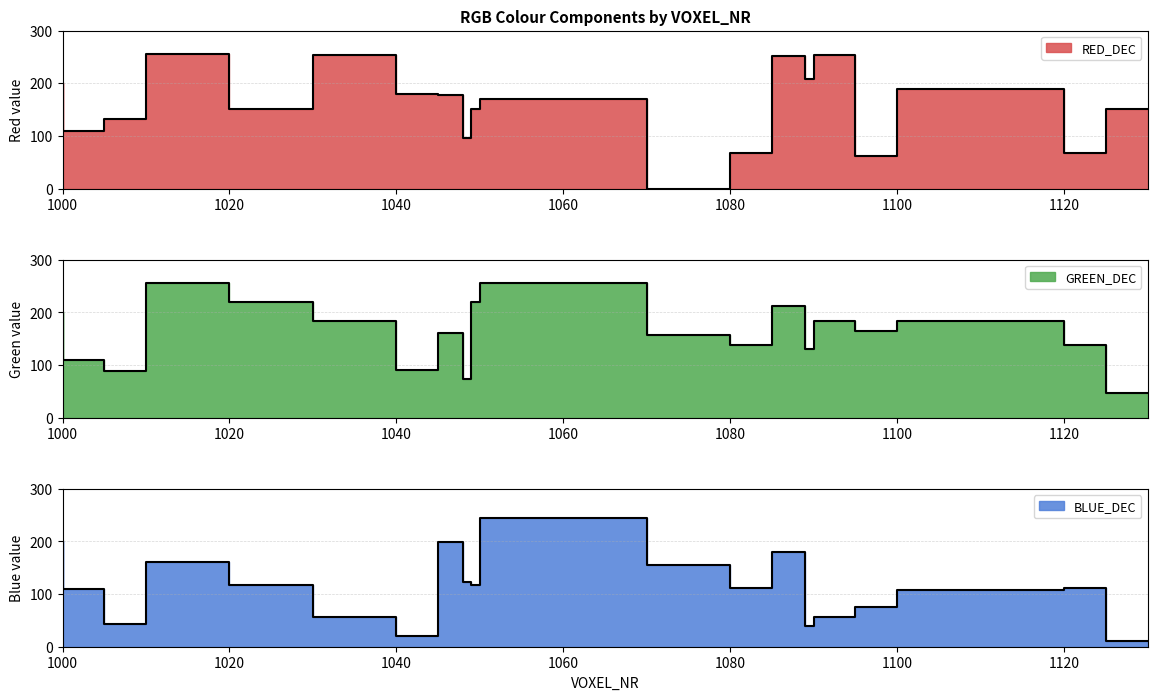

True or false: RED_DEC has more than 1 interior local peaks.

True